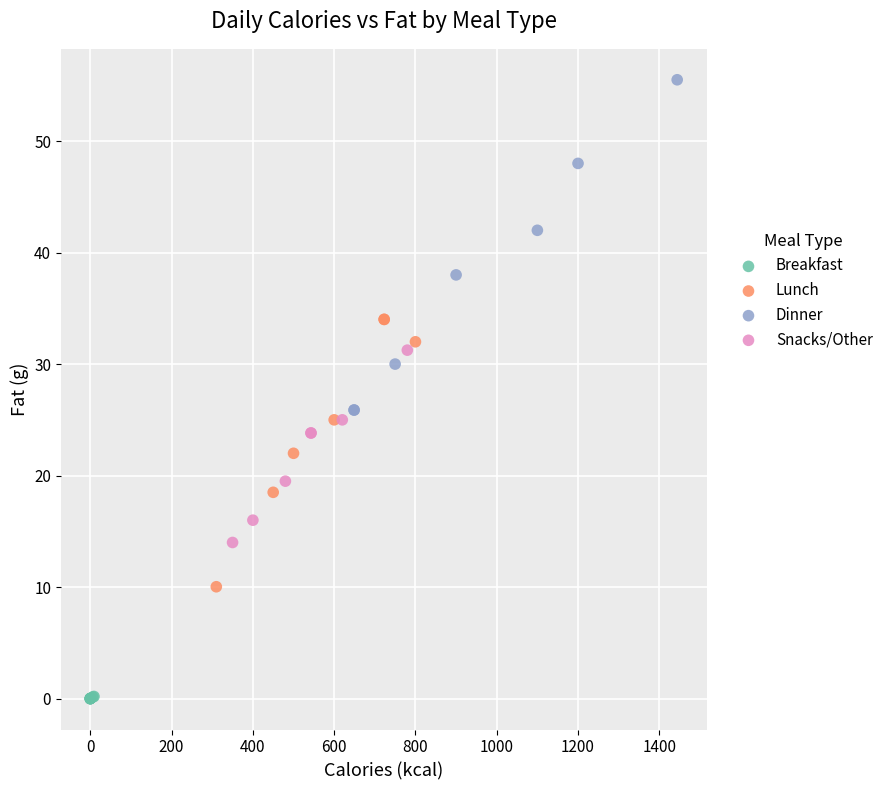

Which series has the widest spread of Y values?

Dinner